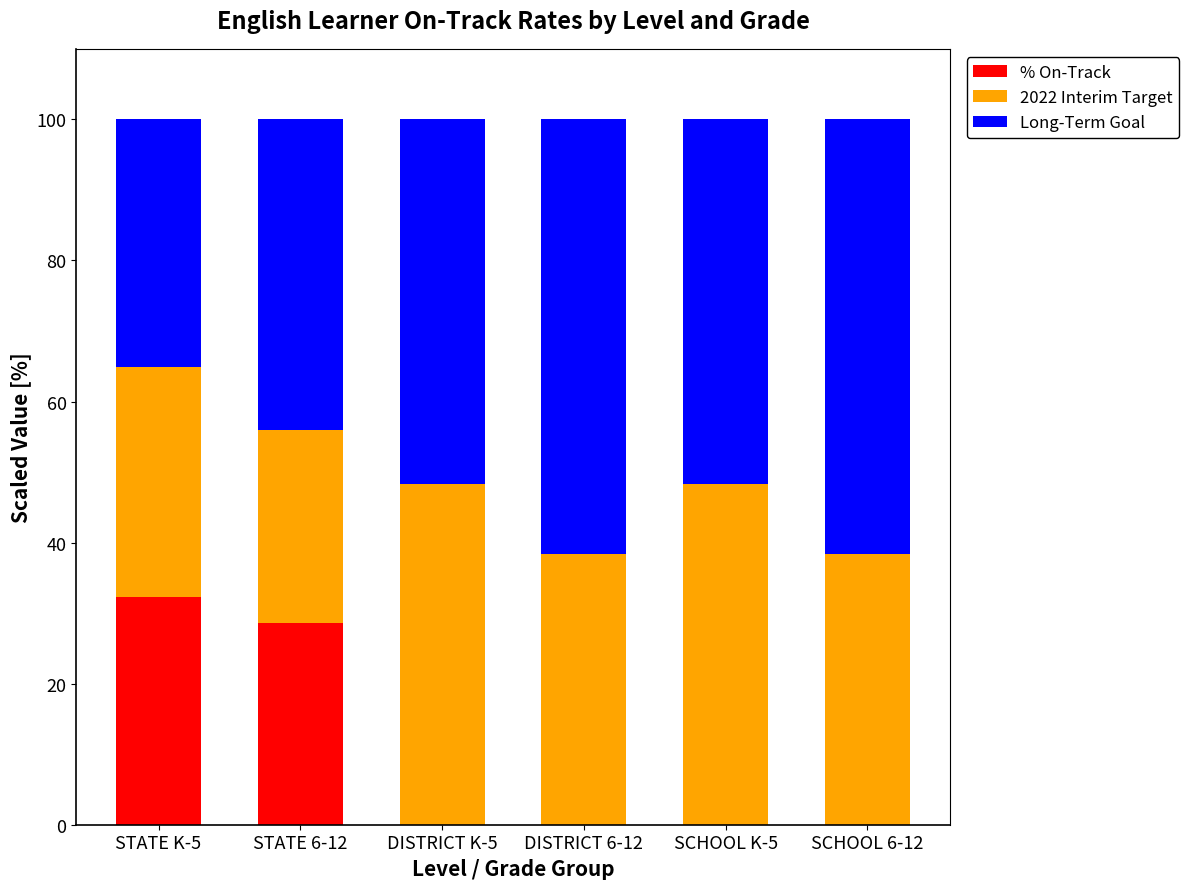

Where is % On-Track nearest to the value 16?

STATE 6-12